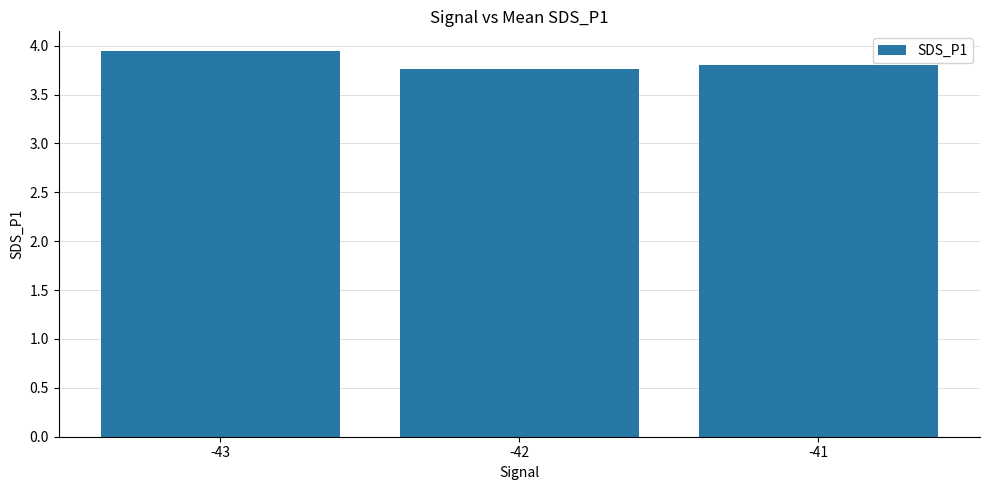

Count the number of categories in the chart.

3